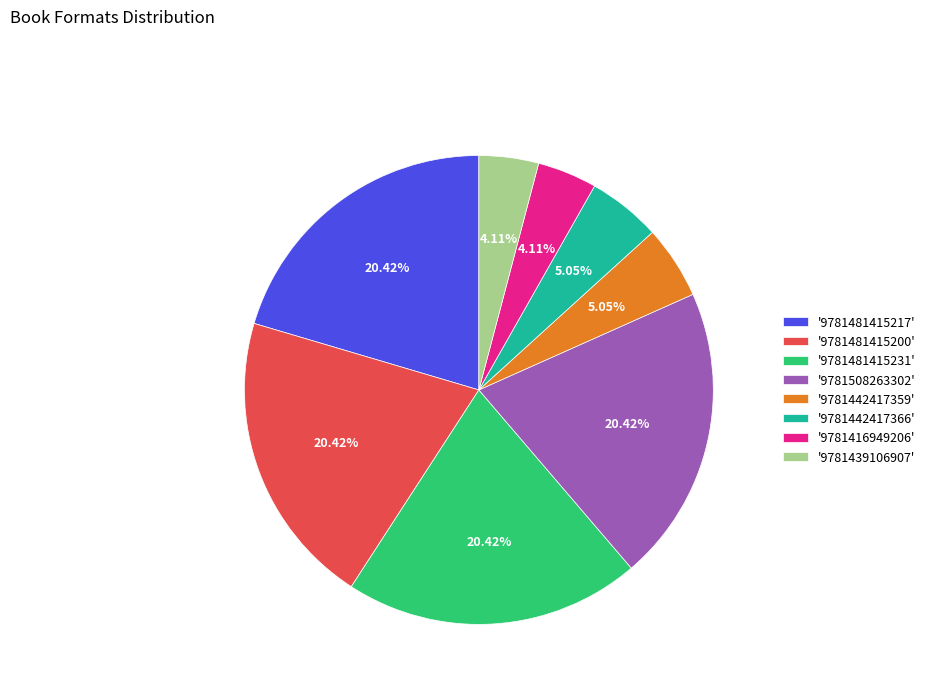

Between '9781442417366' and '9781481415231', which is larger?

'9781481415231'